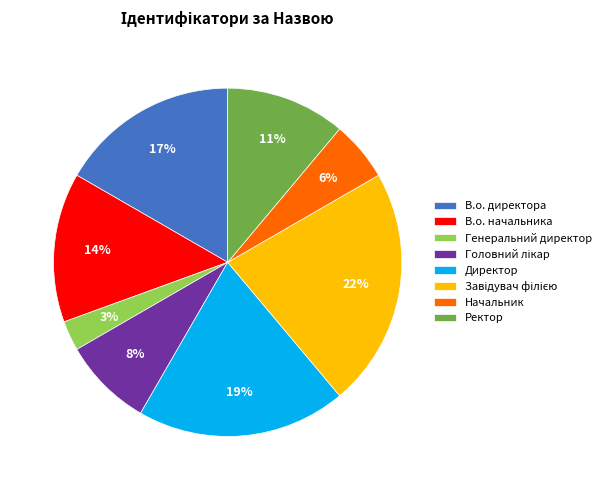

Is it true that Начальник is 15% of the pie?

False